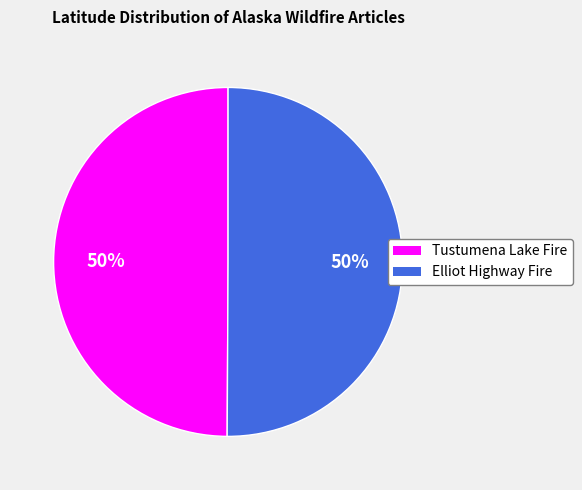

To the nearest percent, what portion does Elliot Highway Fire represent?

50%